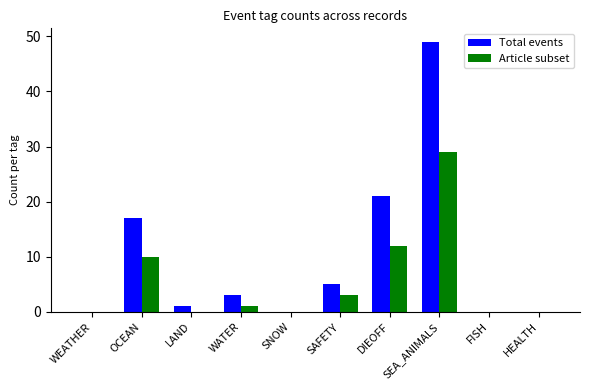

Between DIEOFF and HEALTH, which series saw the biggest shift?

Total events